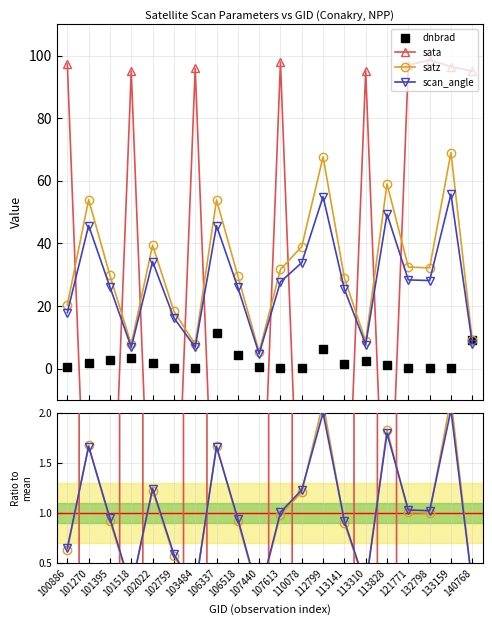

Which has a higher value, 100886 or 140768?

140768